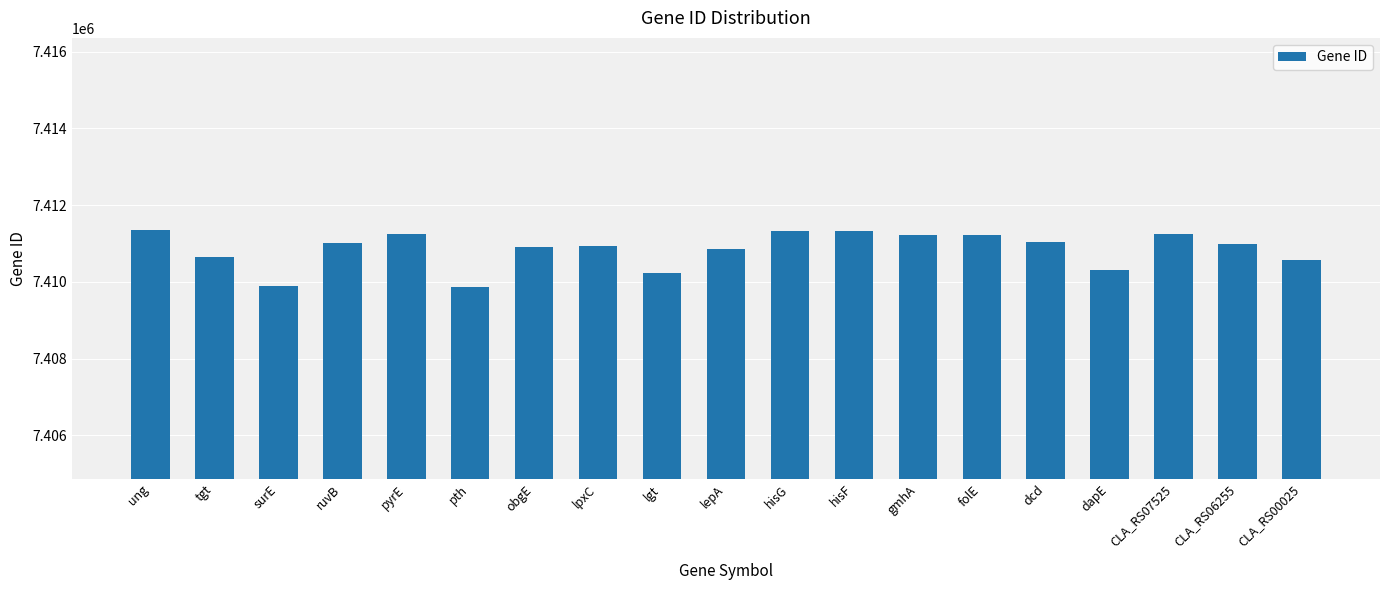

What is the maximum value shown in the chart?

7411358